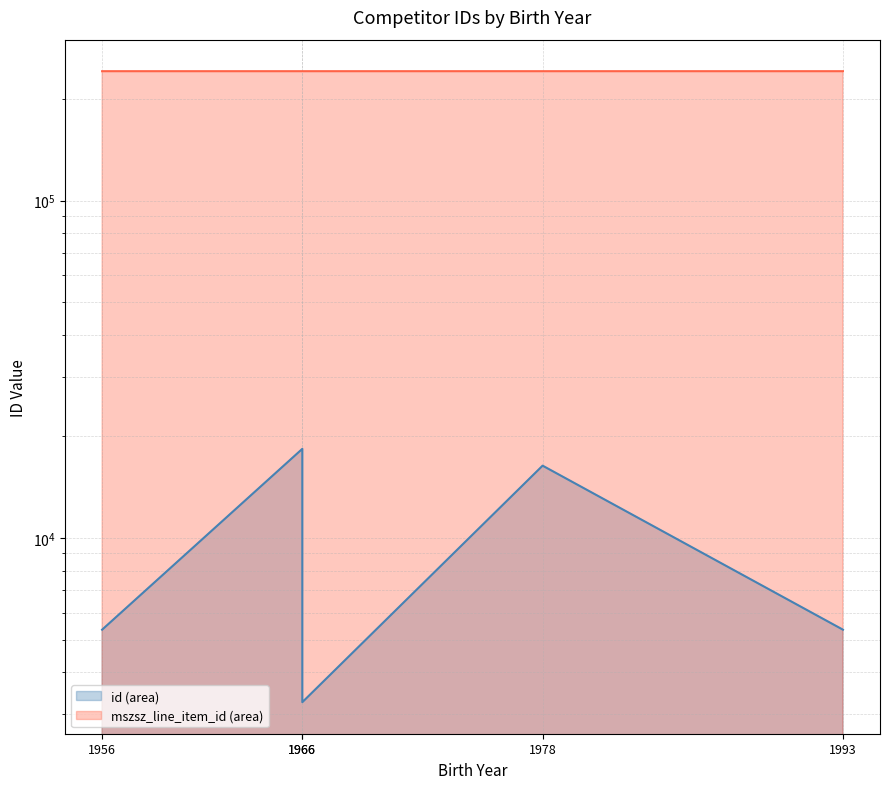

True or false: id and mszsz_line_item_id intersect in this chart.

False